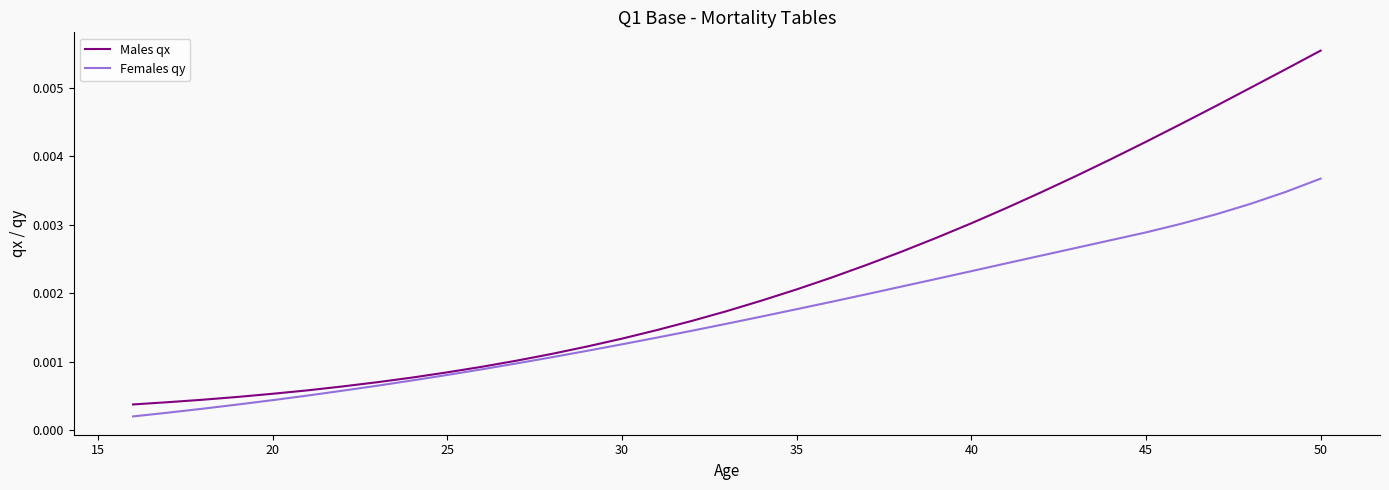

Which series has the largest total across all categories?

Males qx